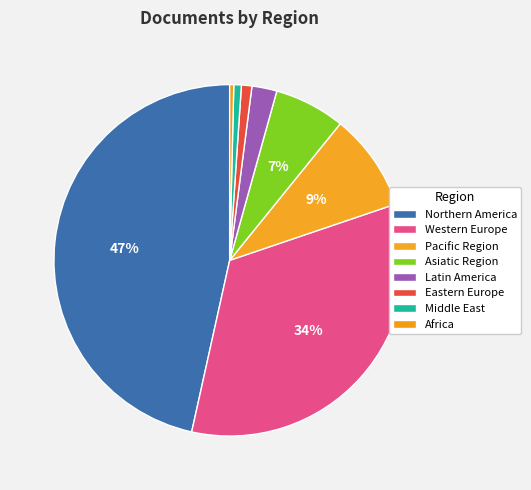

The Western Europe slice represents 20% of the pie. True or false?

False